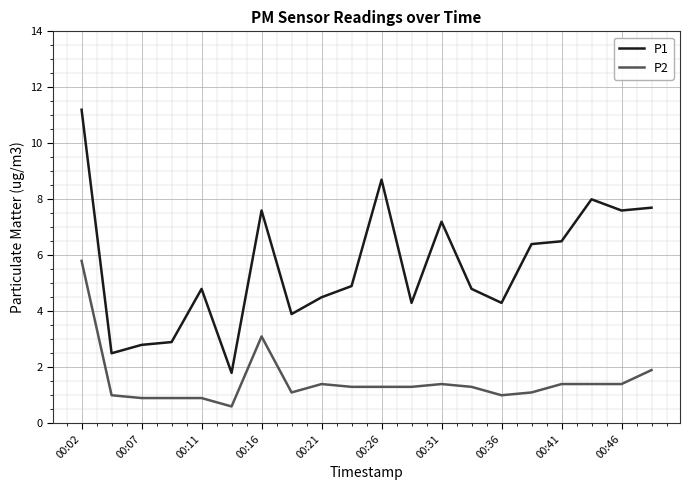

True or false: P2 and P1 cross at least once.

False